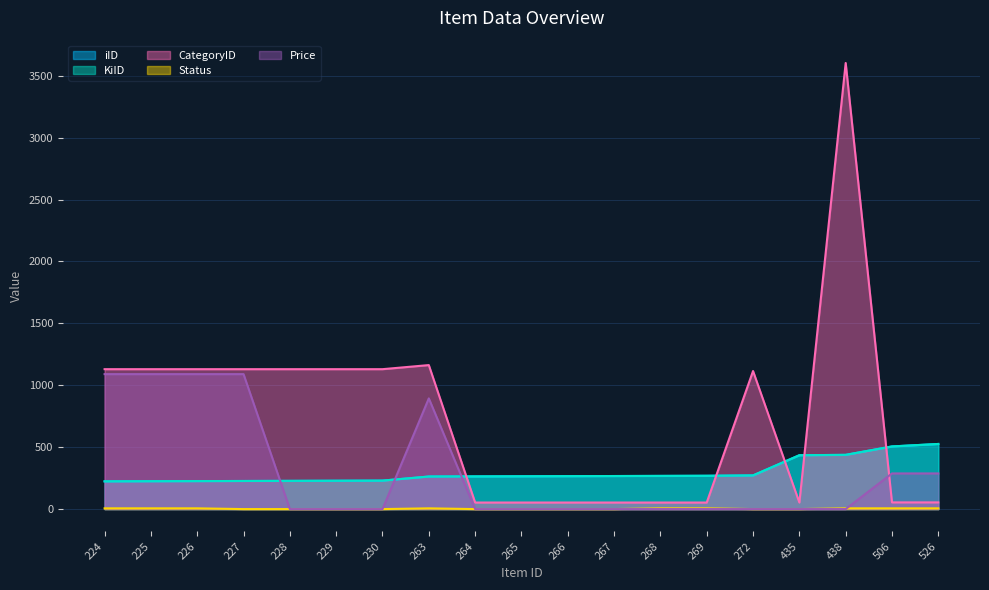

Reading left to right, what are all the values shown in this chart?

iID: 224	225	226	227	228	229	230	263	264	265	266	267	268	269	272	435	438	506	526
KiID: 224	225	226	227	228	229	230	263	264	265	266	267	268	269	272	435	438	506	526
CategoryID: 1130	1130	1130	1130	1130	1130	1130	1163	53	53	53	53	53	53	1115	53	3603	54	54
Status: 6	6	6	0	0	0	0	6	0	0	0	0	6	6	0	0	6	6	6
Price: 1090	1090	1090	1090	0	0	0	894	0	0	0	0	0	0	0	0	0	288	288